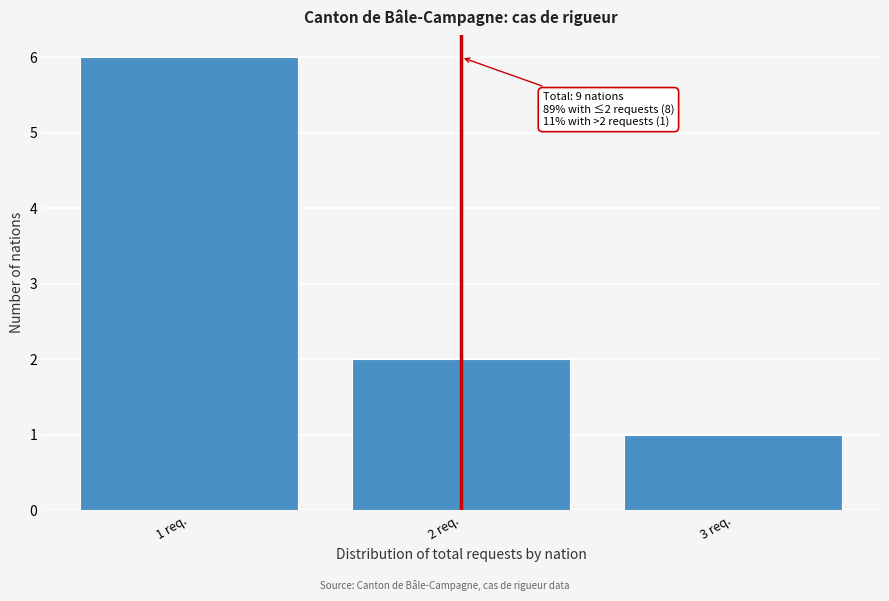

Which range on the x-axis has the tallest bar?

0.5 to 1.5